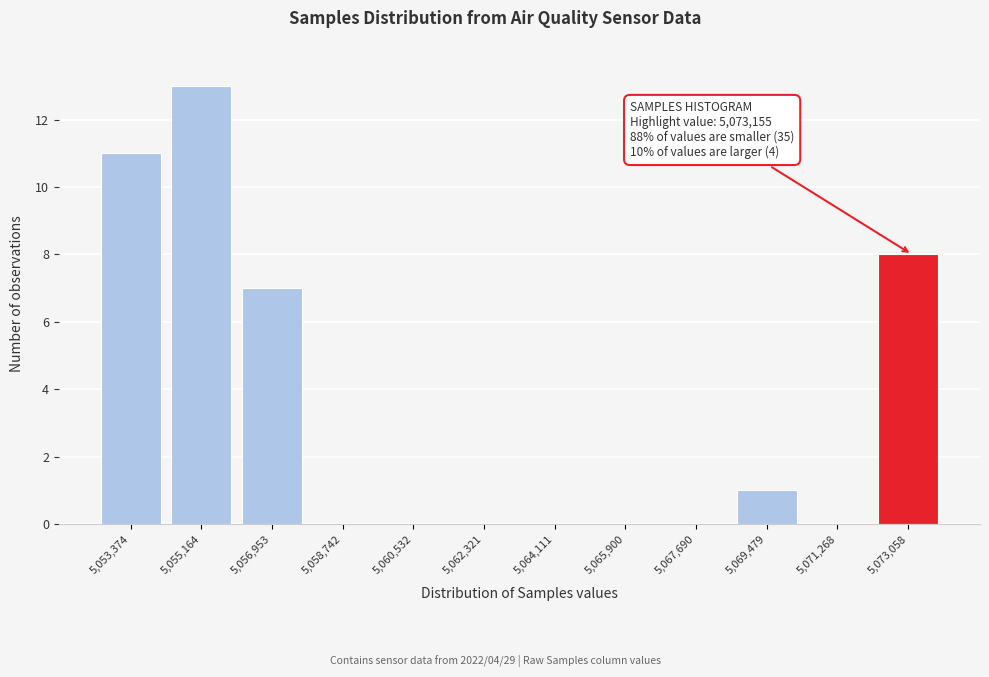

Over which range of the x-axis is the bar tallest?

5054200 to 5056000